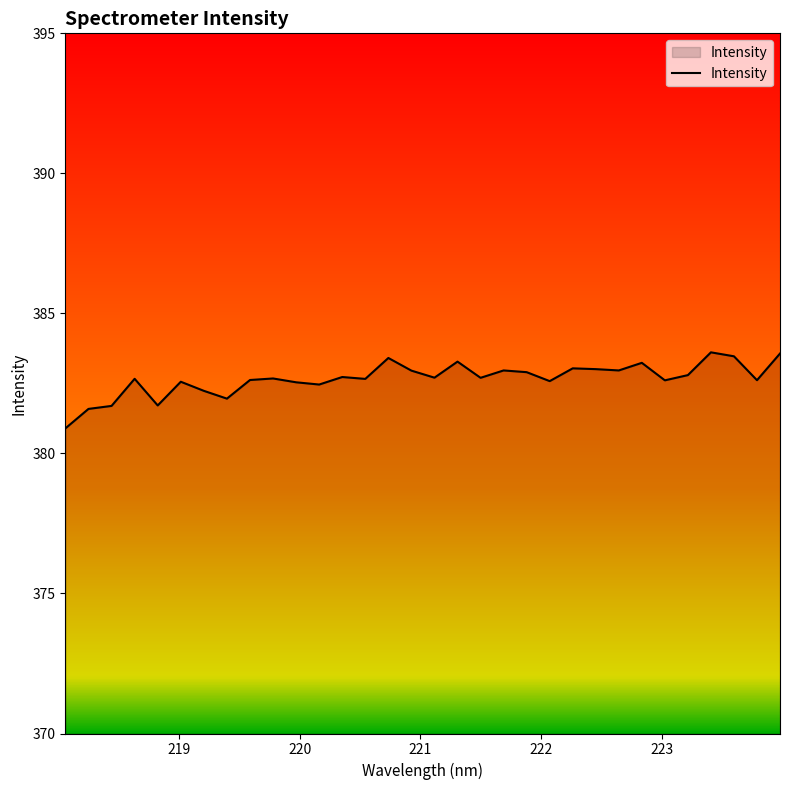

What is the difference between the maximum and minimum values?

2.7